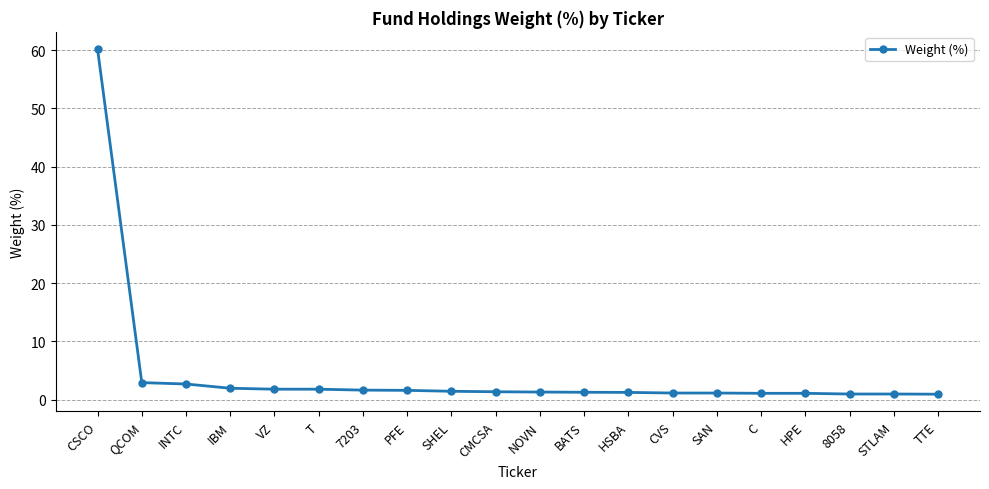

Which label corresponds to the largest value in the chart?

CSCO